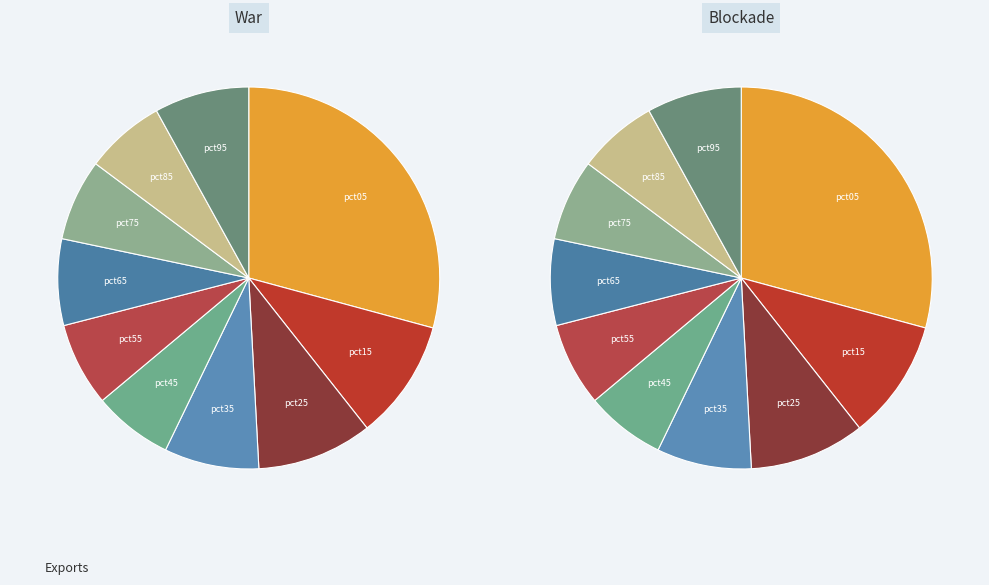

What percentage is the pct75 slice, to the nearest percent?

7%